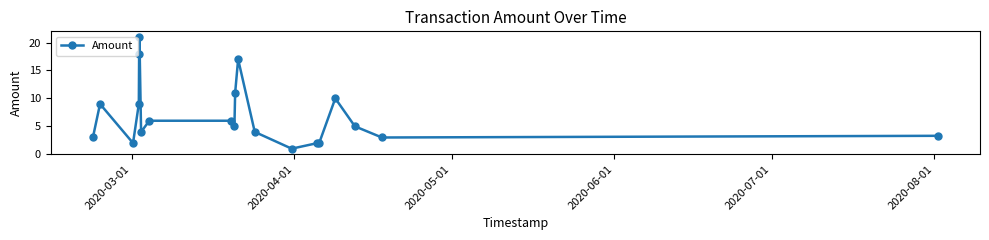

What is the difference between the maximum and minimum values?

20.0